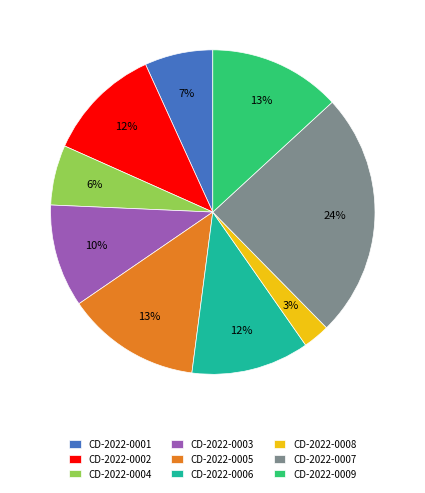

Approximately how many times larger is the value at CD-2022-0005 compared to CD-2022-0007?

0.5